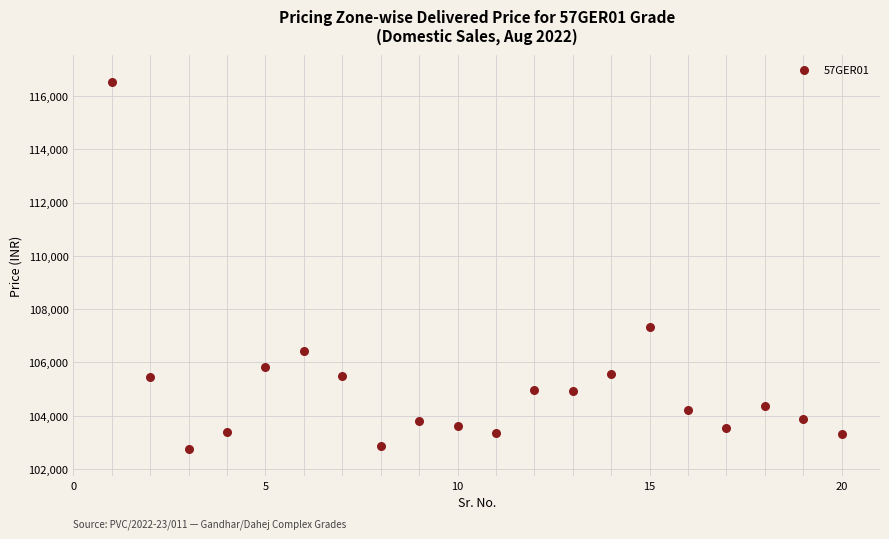

What is the range of Y values (max minus min)?

13797